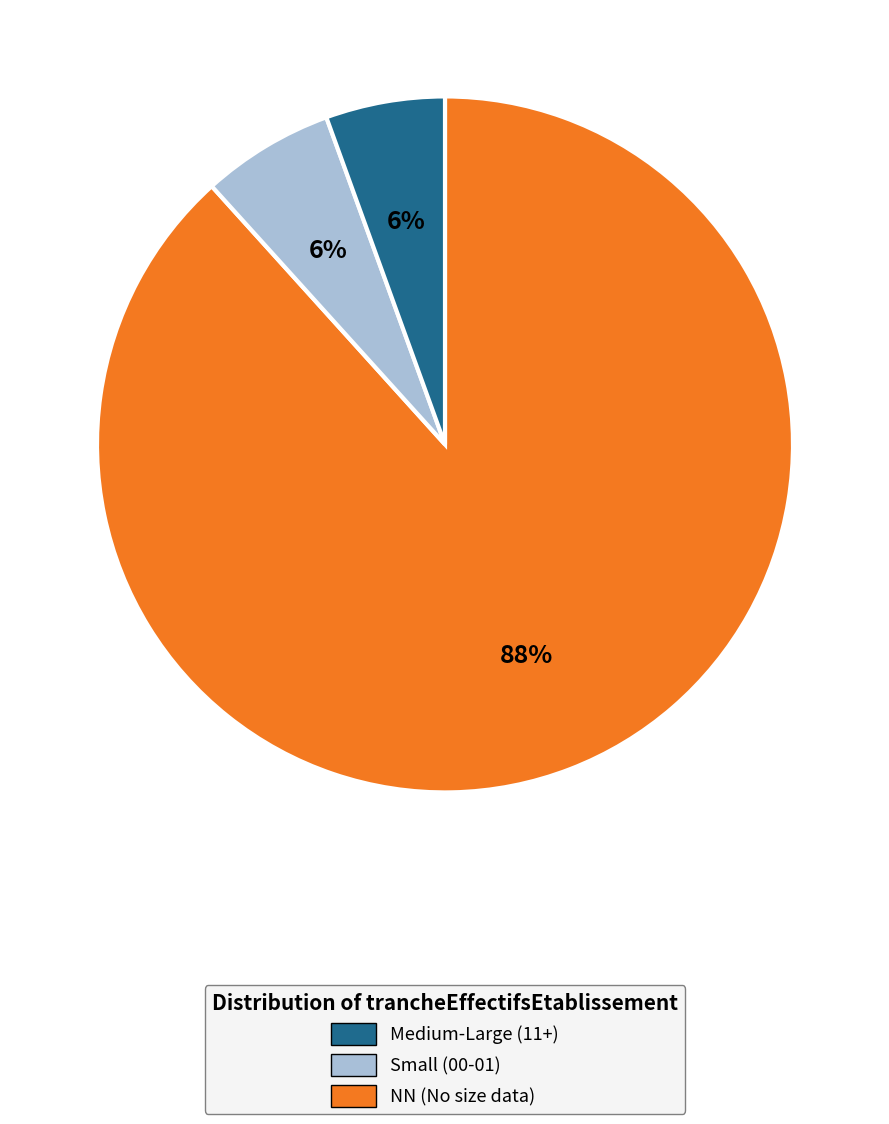

How many segments does this pie chart have?

3